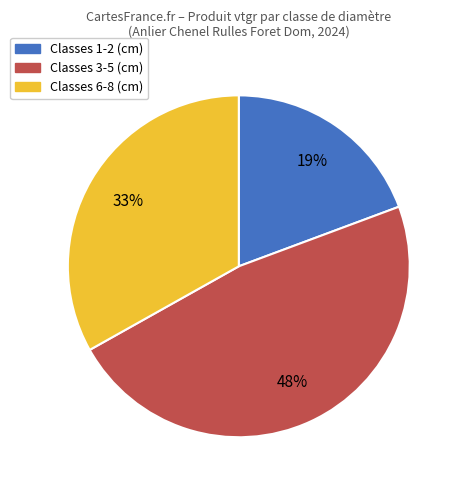

To the nearest percent, what is the average slice percentage?

33%